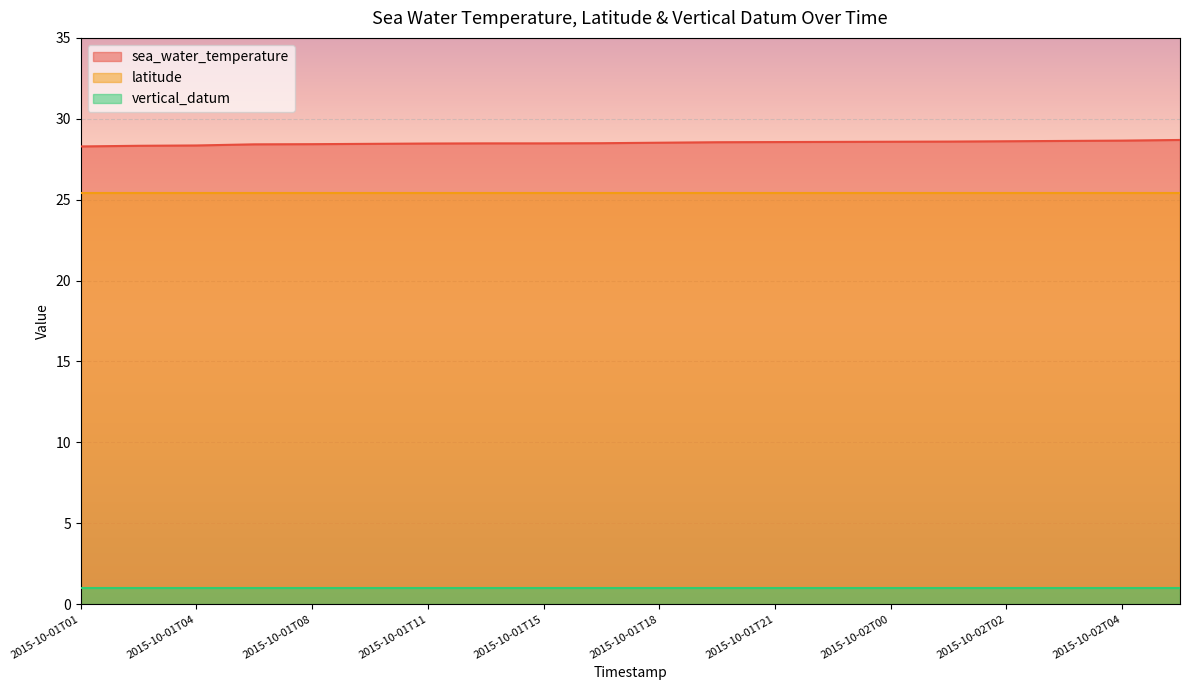

True or false: latitude and vertical_datum intersect in this chart.

False